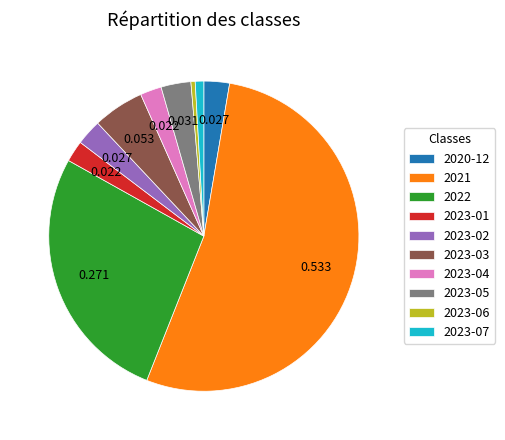

Is there a majority slice in this chart?

Yes